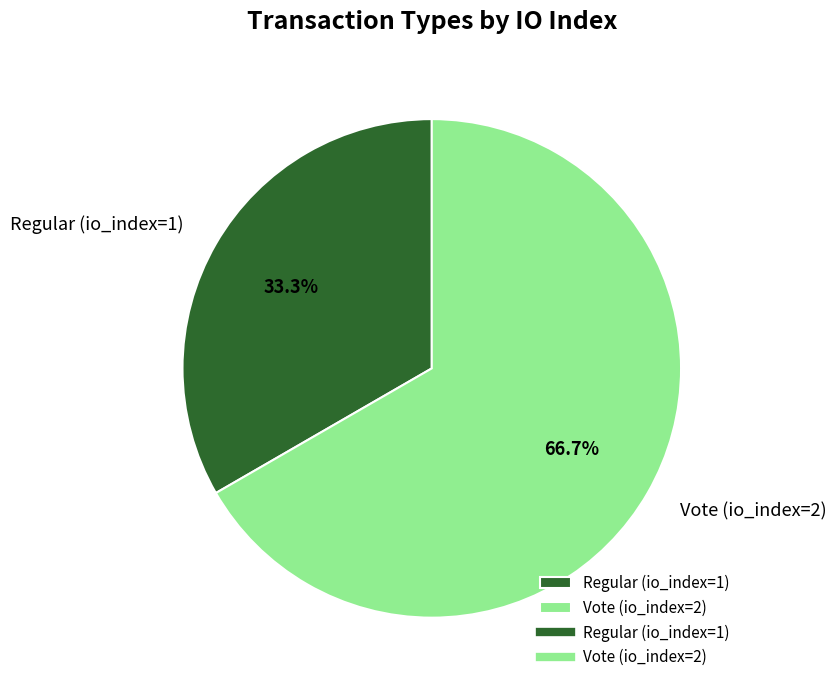

What percentage is NOT represented by Vote (io_index=2)?

33.3%